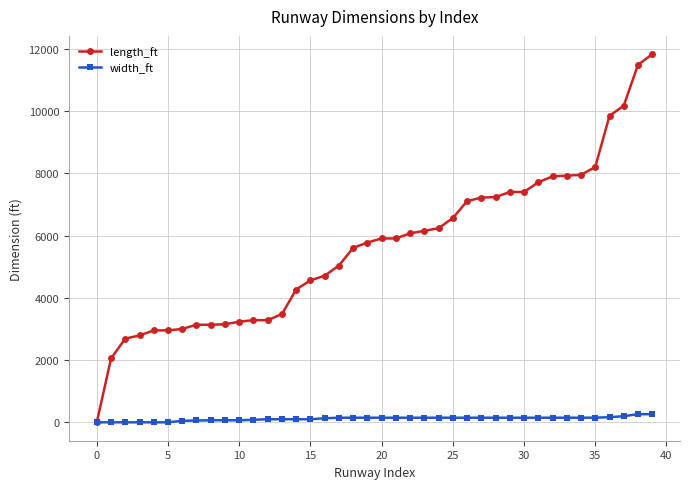

List the series in order of their overall mean, highest first.

length_ft, width_ft